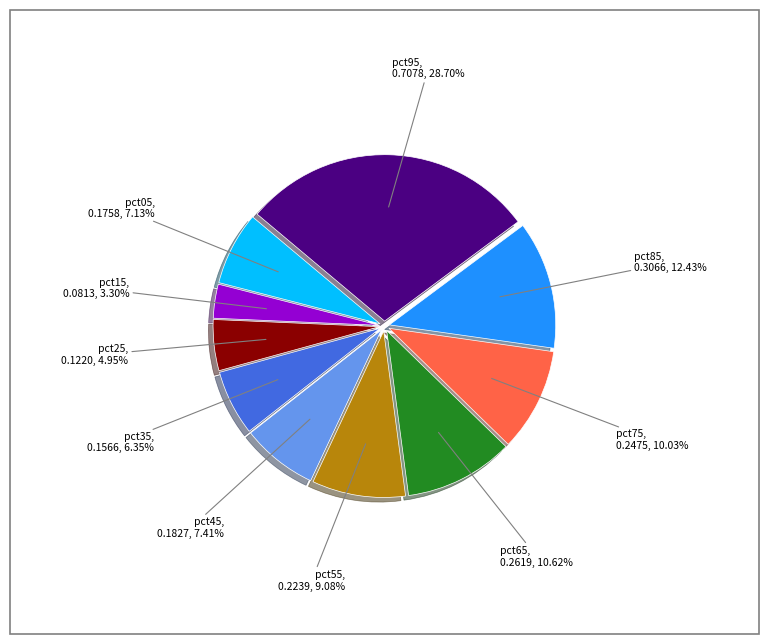

Combined, do pct25 and pct15 account for over 50%?

No